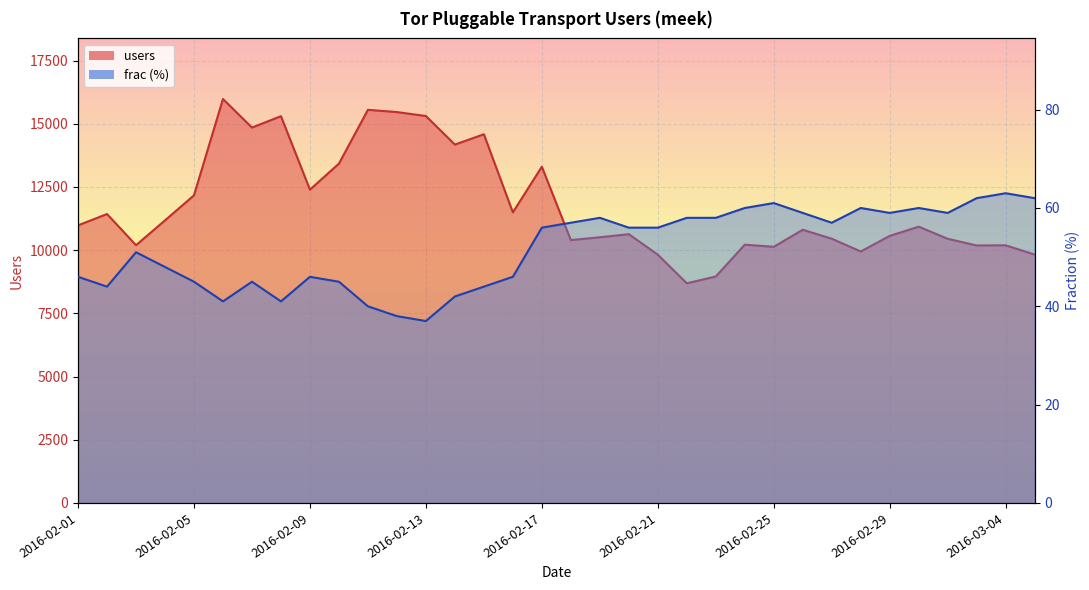

What is the spread (max minus min) of values at 2016-02-03?

10145